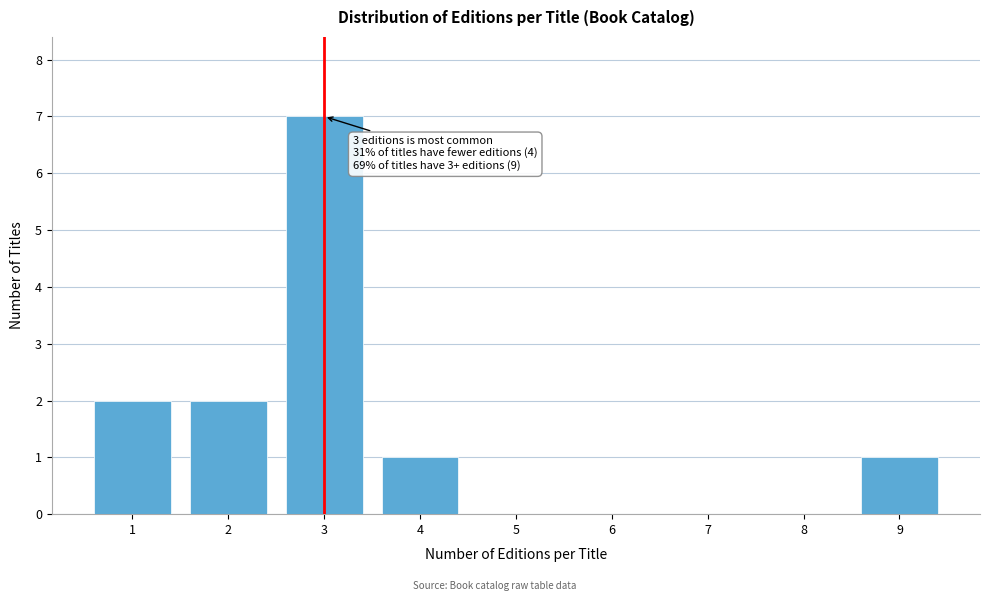

Which range on the x-axis has the tallest bar?

2.5 to 3.5